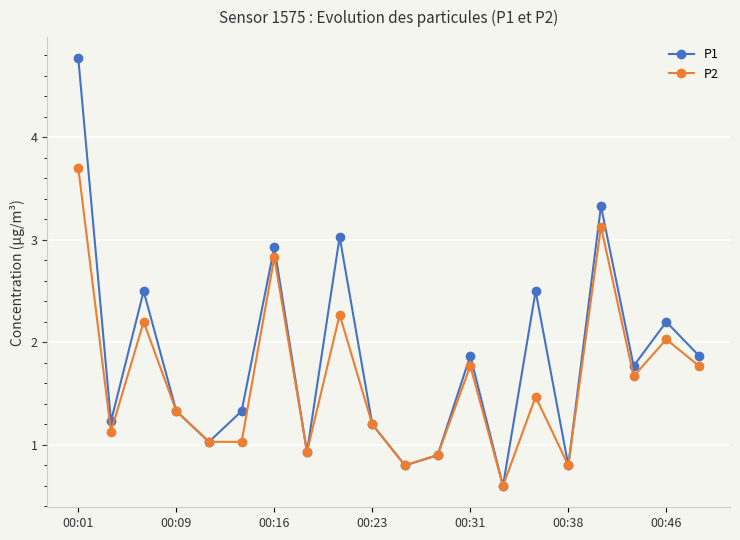

What is the value of the P1 point at the 19th from the left?

2.2